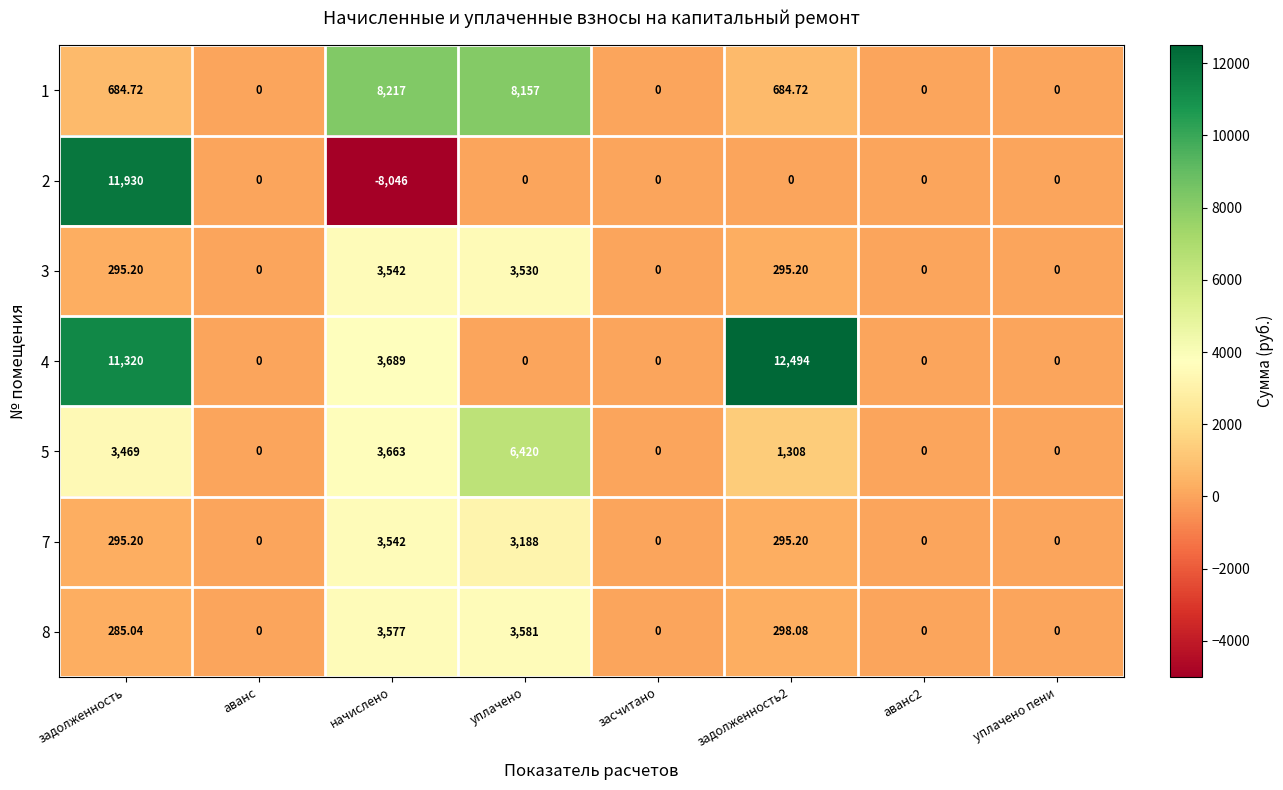

At which category is the sum across all series the highest?

задолженность